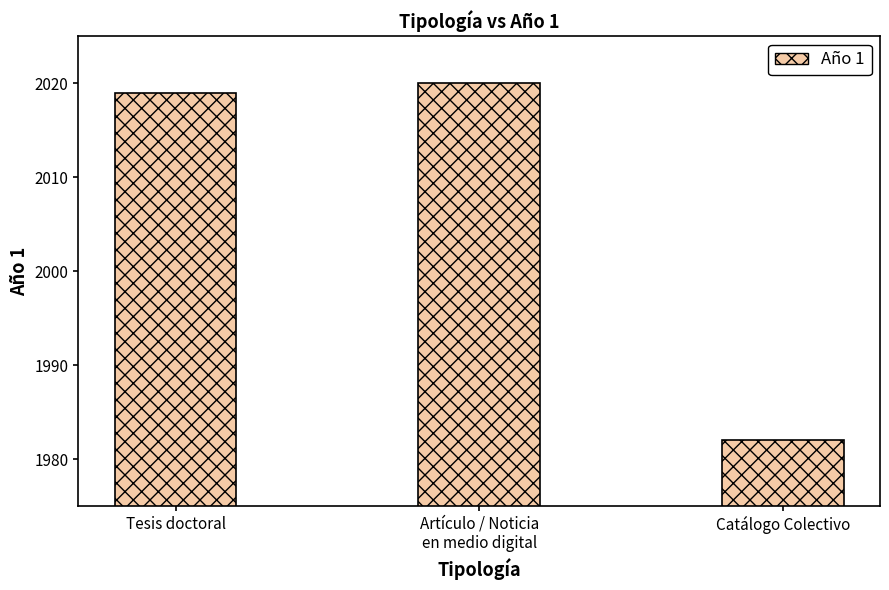

Where is the data nearest to the value 2001?

Tesis doctoral